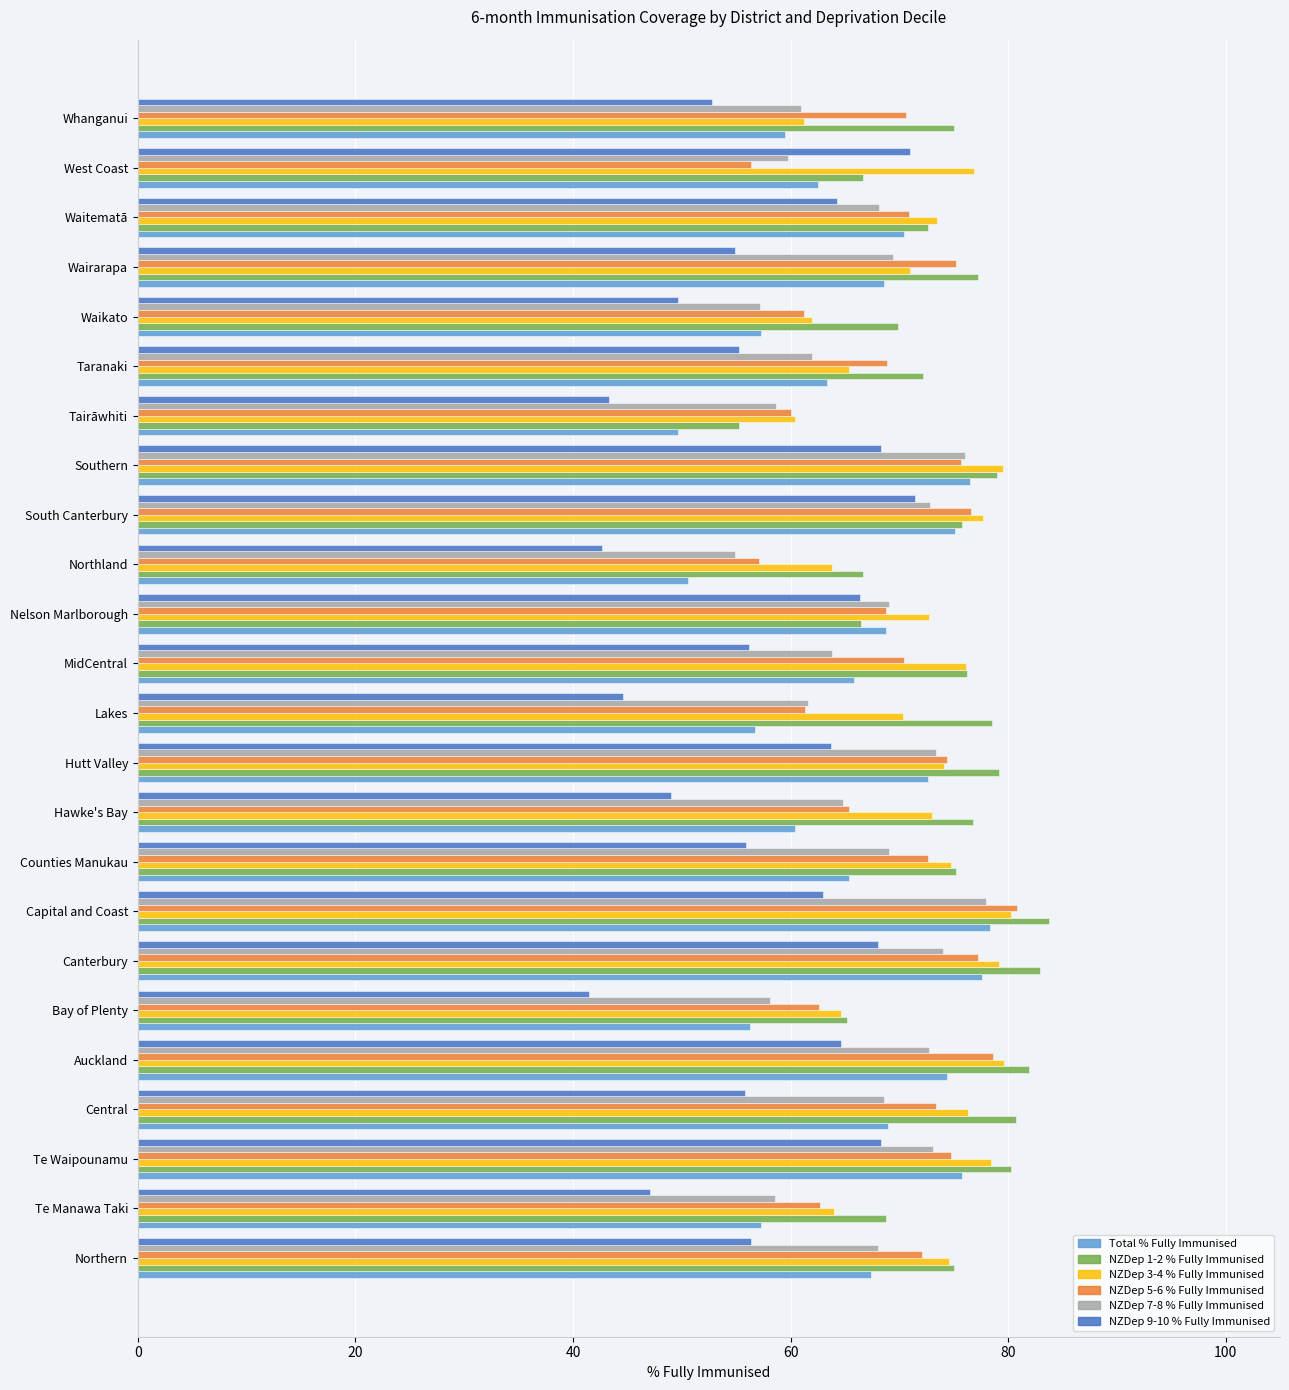

The NZDep 7-8 % Fully Immunised series shows 104.0 at Southern. True or false?

False